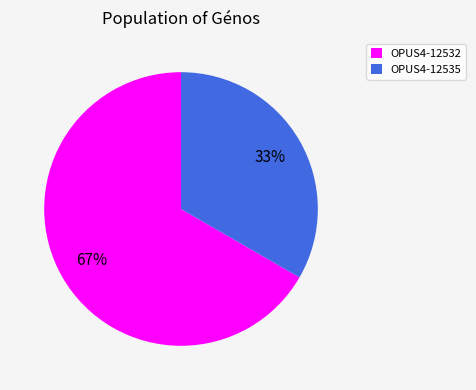

To the nearest percent, what is the combined percentage of OPUS4-12532 and OPUS4-12535?

100%